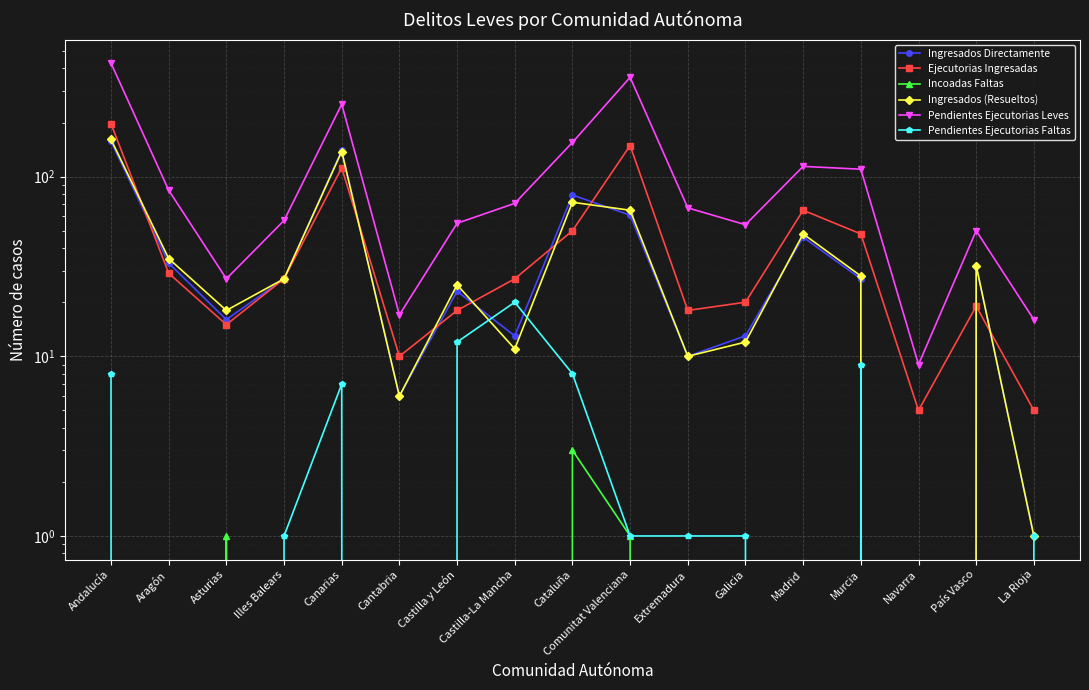

At how many categories does at least one series exceed 238?

3